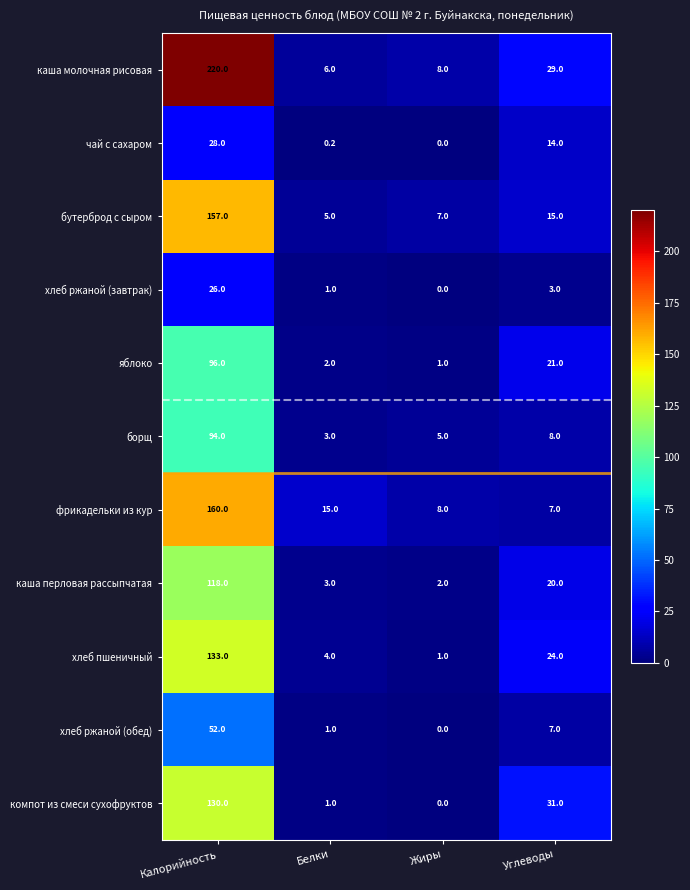

At which label does хлеб ржаной (завтрак) reach its peak?

Калорийность